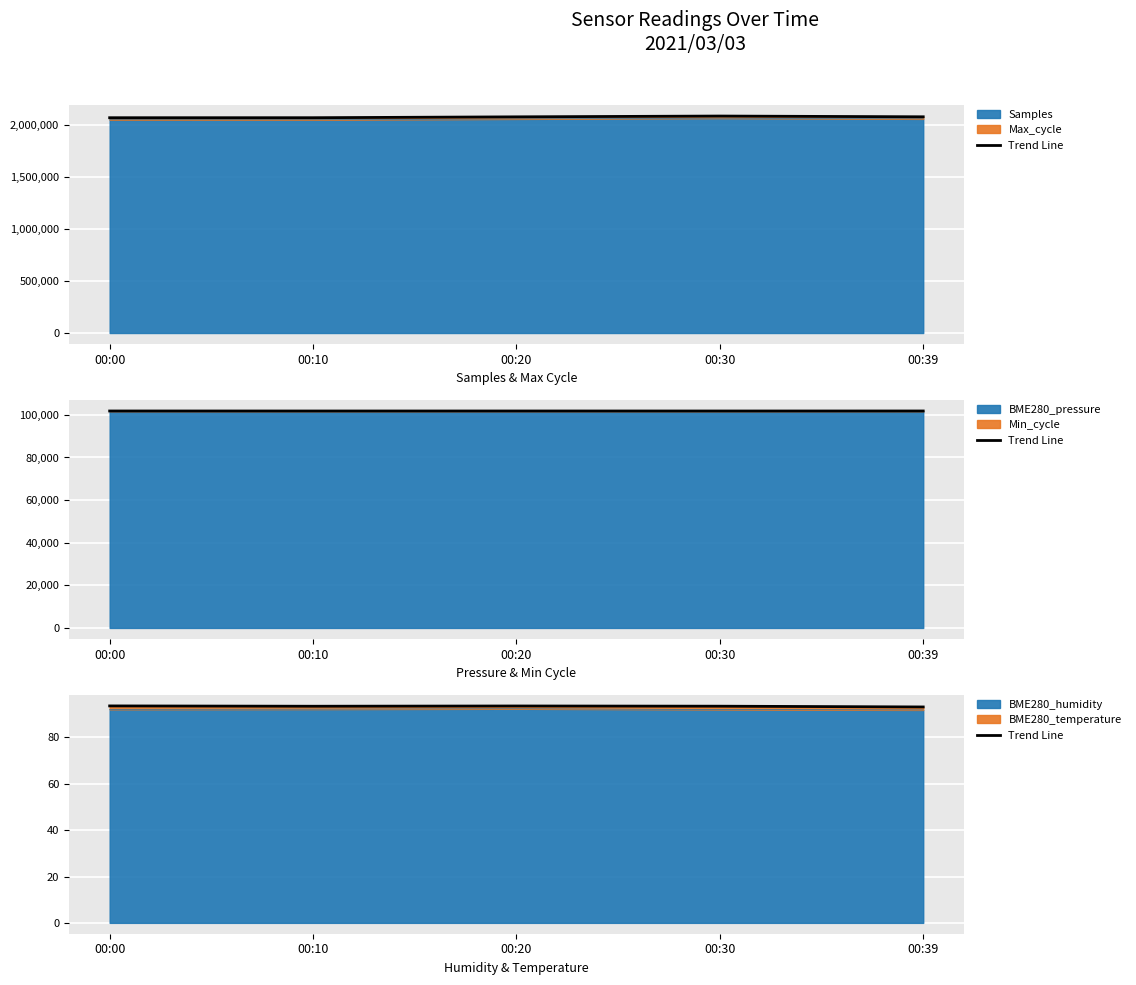

Is it true that BME280_humidity equals 163.8 at 00:20?

False